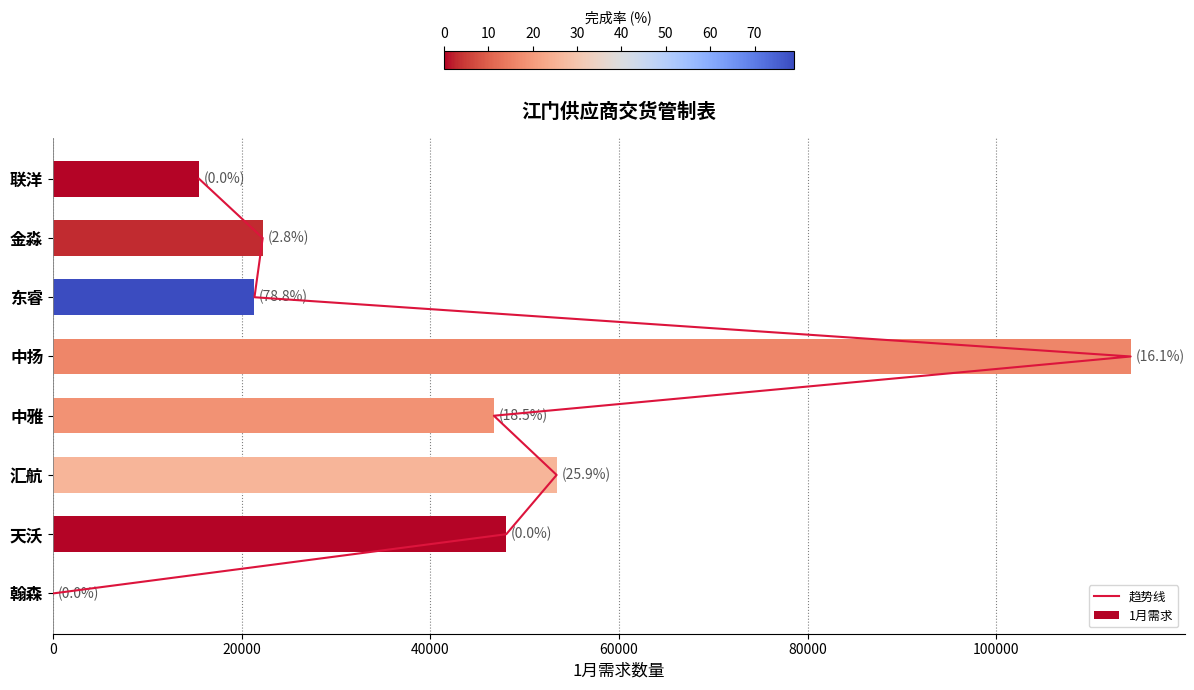

What is the difference between the highest and lowest values at 40000?

53382